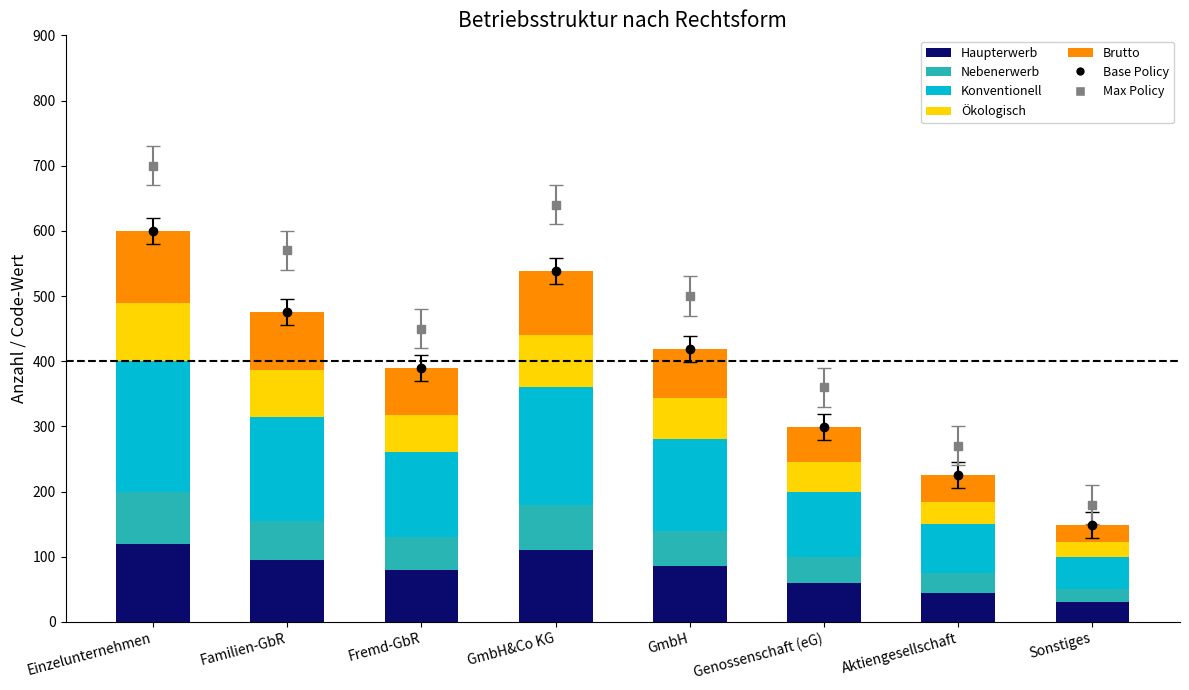

What is the total value across all series at Aktiengesellschaft?

225